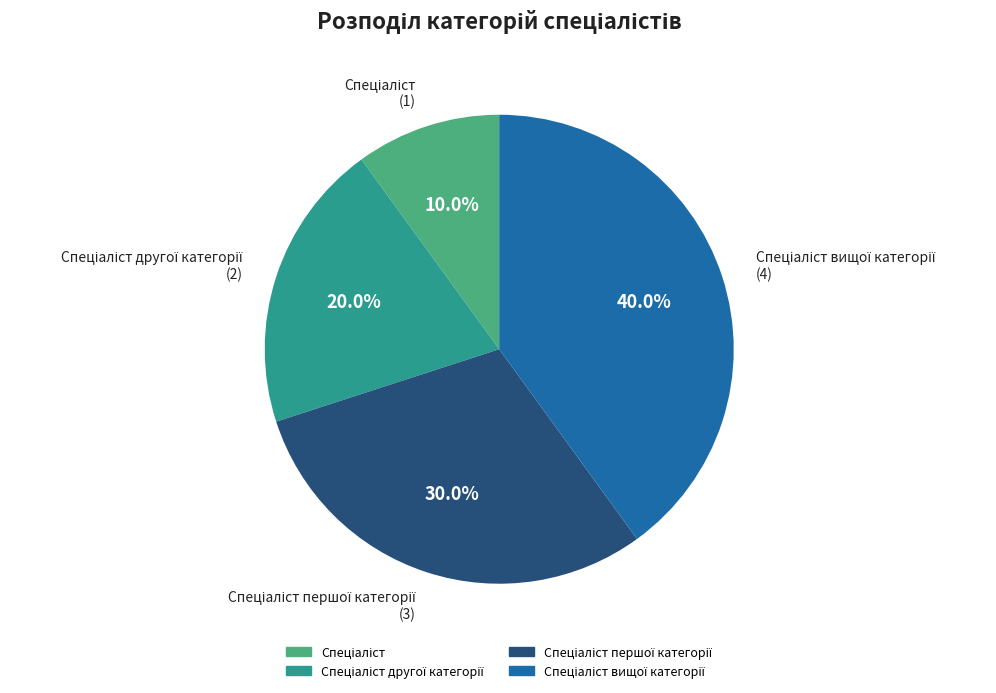

Is there any slice that represents more than half of the pie?

No